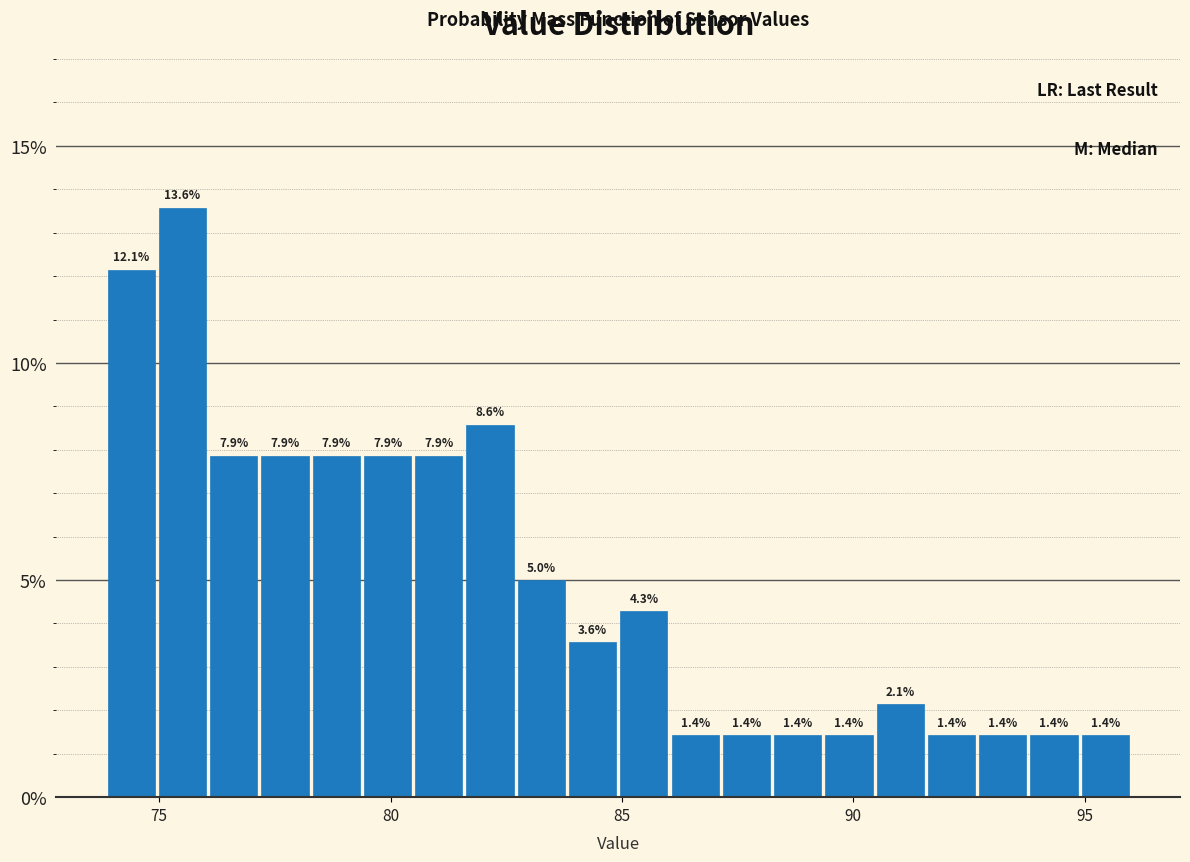

Read against the x-axis, roughly where is the centre of the tallest bar?

75.5